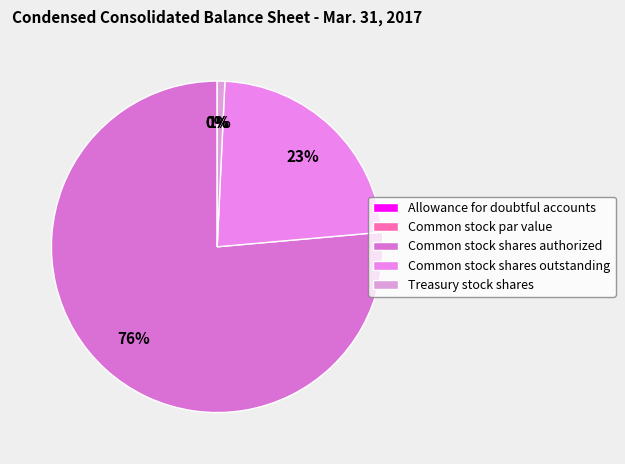

Count the number of slices in the pie.

5